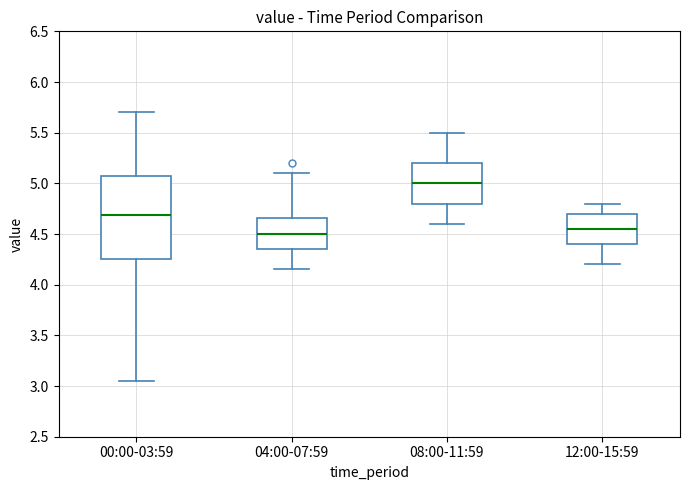

Reading left to right, transcribe this box plot: for each box, give where its median line is, the range the box spans, and where its two whiskers end, as read against the y-axis. The values are not printed on the chart, so give them approximately, as read against the axis.

00:00-03:59: median 4.70, box 4.25 to 5.05, whiskers 3.05 to 5.70
04:00-07:59: median 4.50, box 4.35 to 4.65, whiskers 4.15 to 5.10
08:00-11:59: median 5.00, box 4.80 to 5.20, whiskers 4.60 to 5.50
12:00-15:59: median 4.55, box 4.40 to 4.70, whiskers 4.20 to 4.80